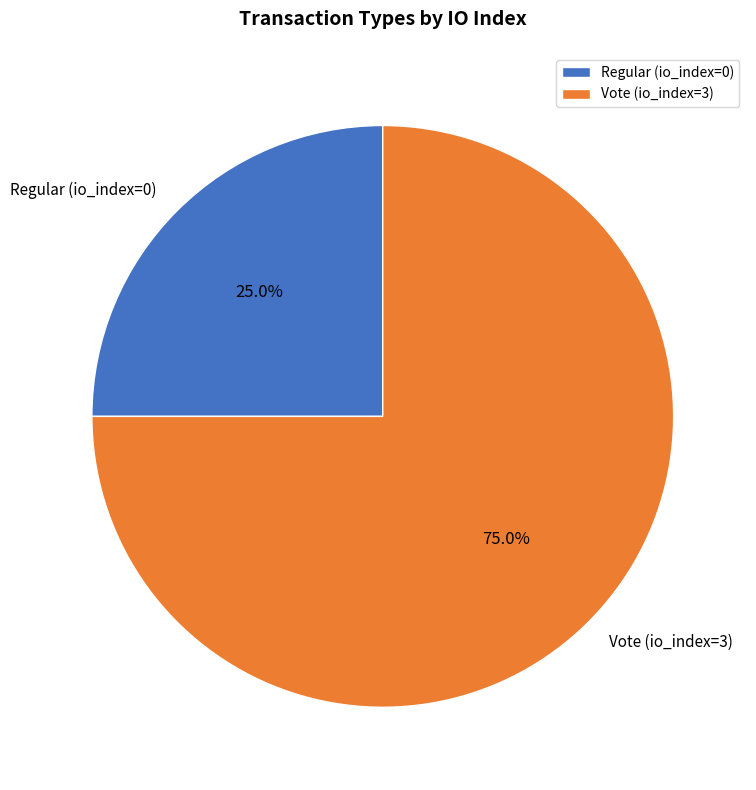

To the nearest percent, what is the average slice percentage?

50%